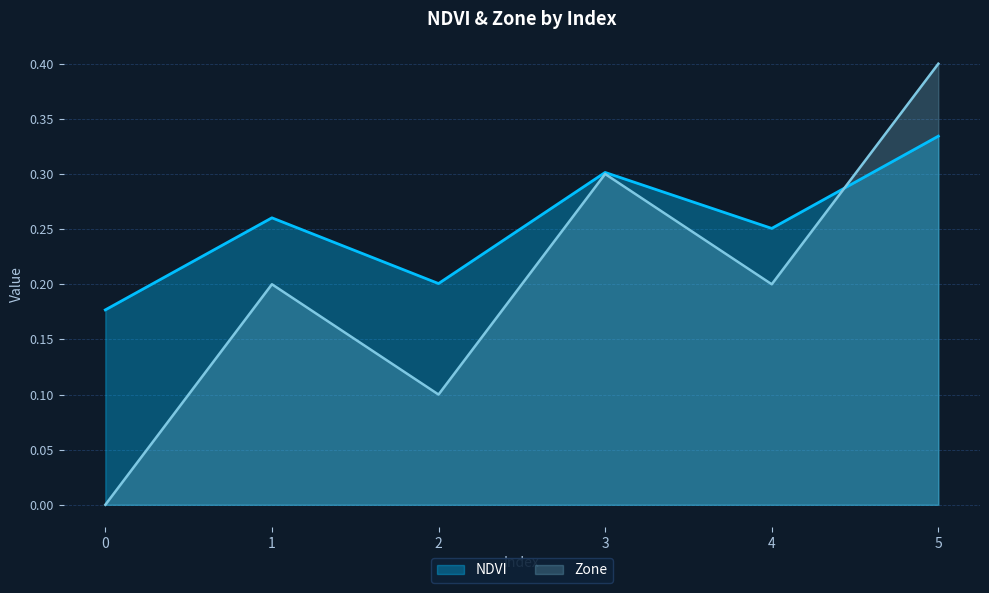

How many intersections are there between Zone and NDVI?

1